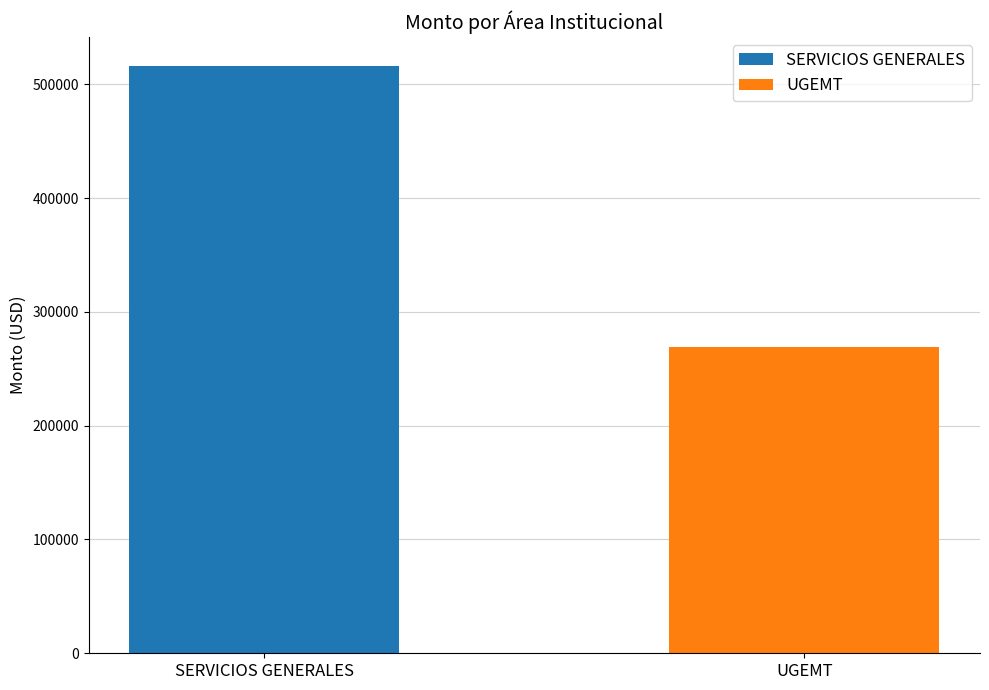

What is the highest value of the UGEMT series?

268834.8